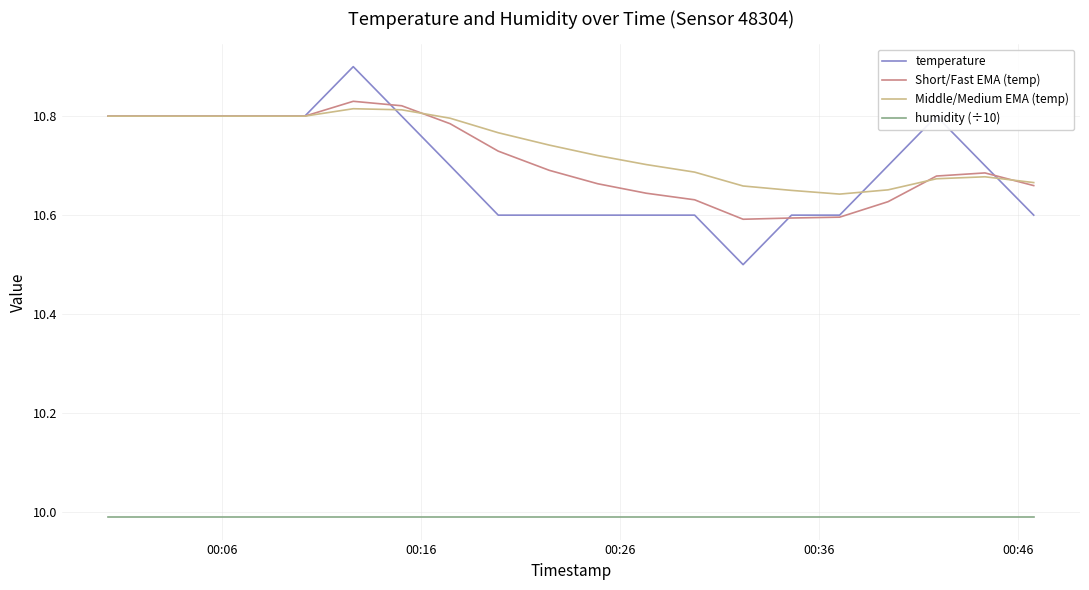

True or false: humidity (÷10) and temperature cross at least once.

False